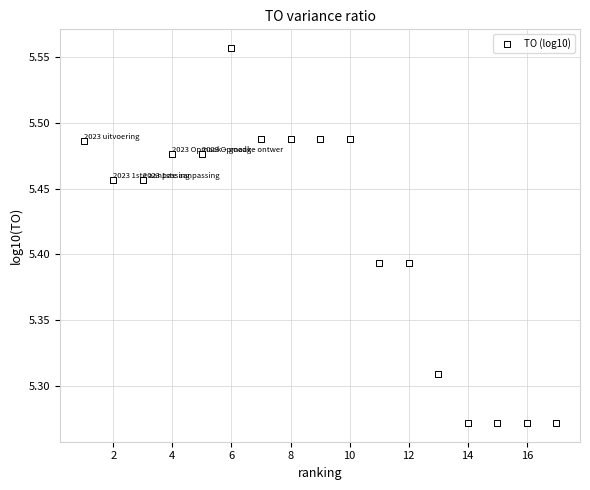

What is the range of Y values (max minus min)?

0.3